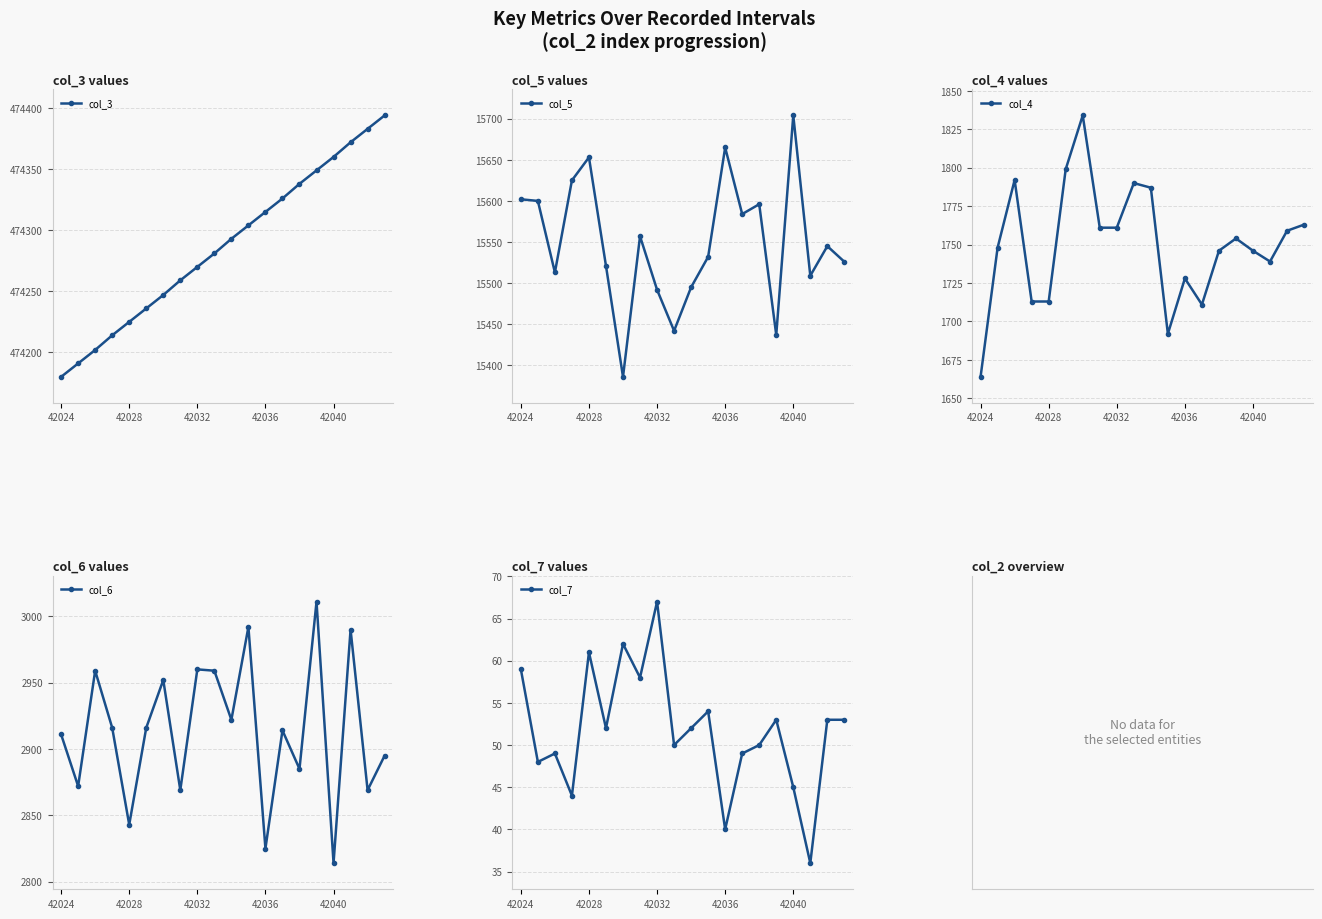

Is the value of col_4 at 5 greater than the value of col_5 at 18?

No